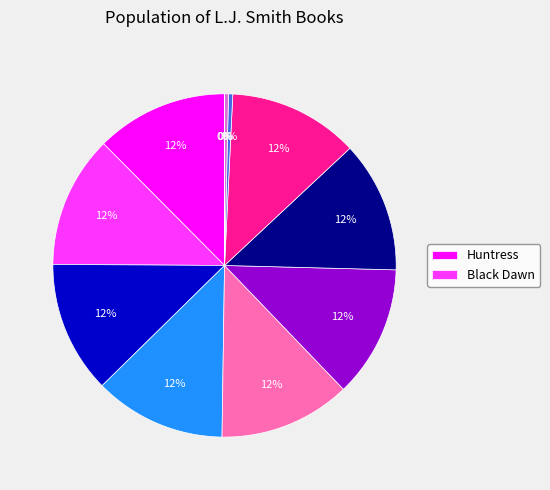

To the nearest percent, what is the difference between the largest and smallest slice percentages?

12%